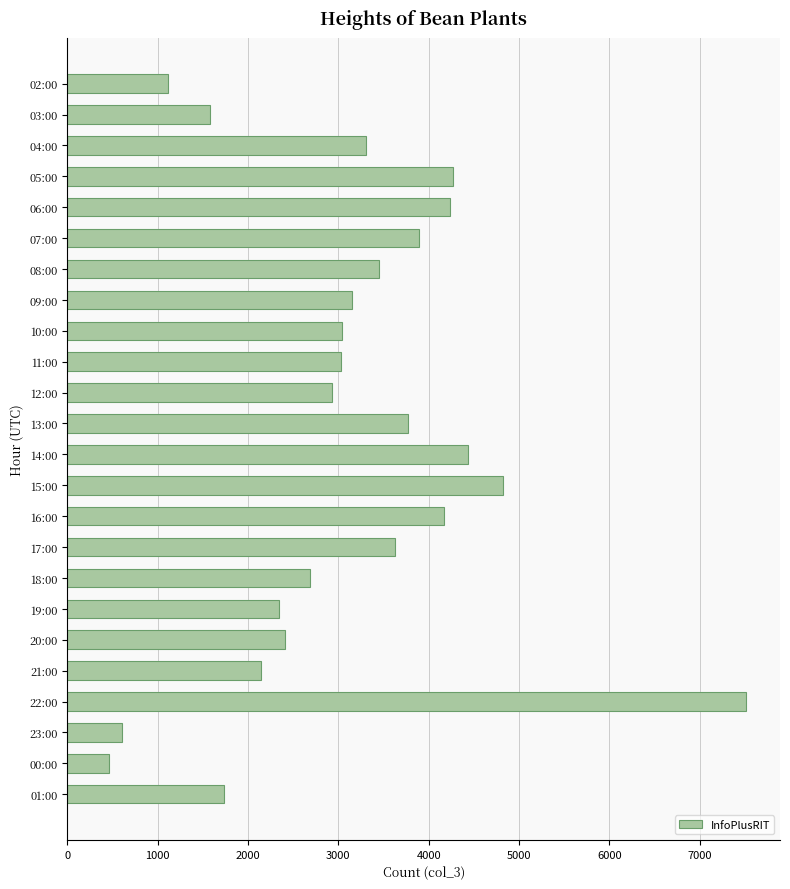

Are the bars horizontal?

Yes